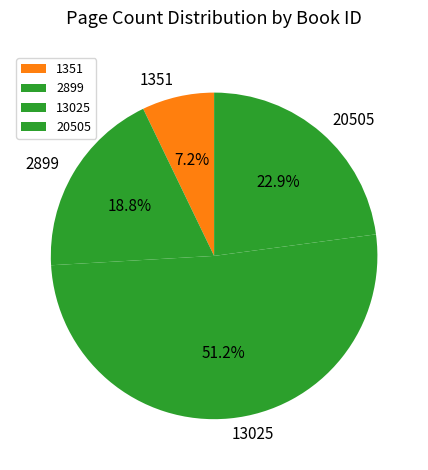

Do 2899 and 13025 together represent more than half of the pie?

Yes